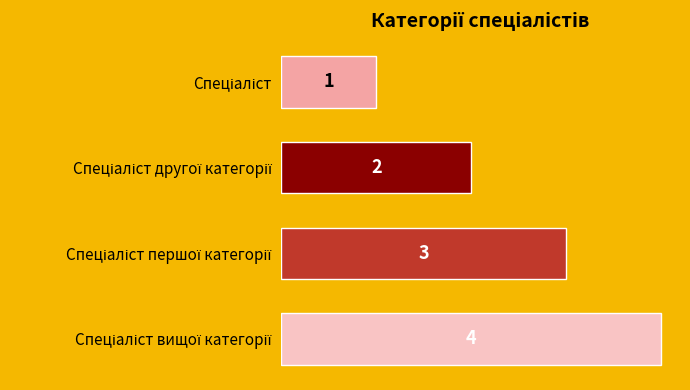

What is the value of the 4th bar from the top?

4